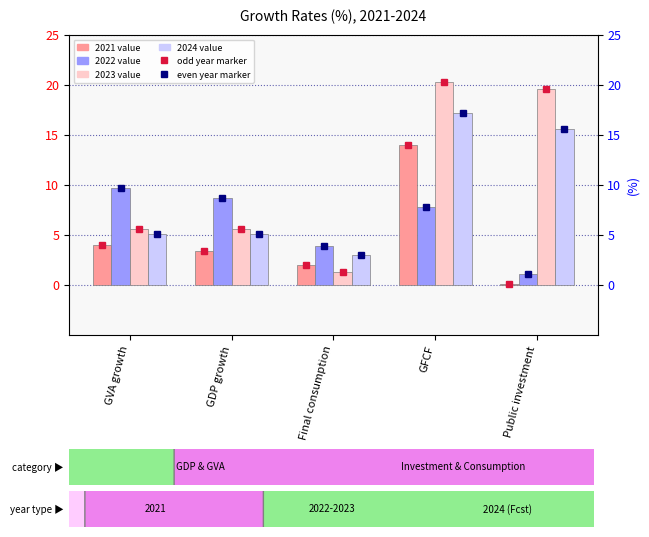

What are all the series names shown in the legend?

2021, 2022, 2023, 2024